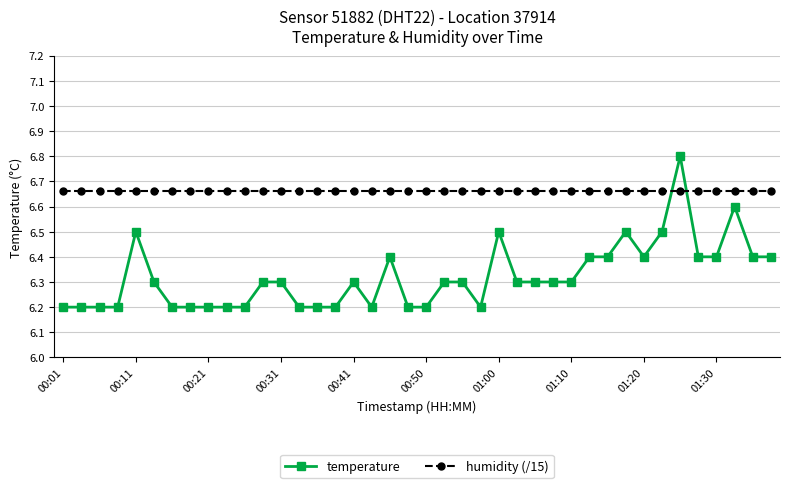

At how many categories does at least one series exceed 6?

40